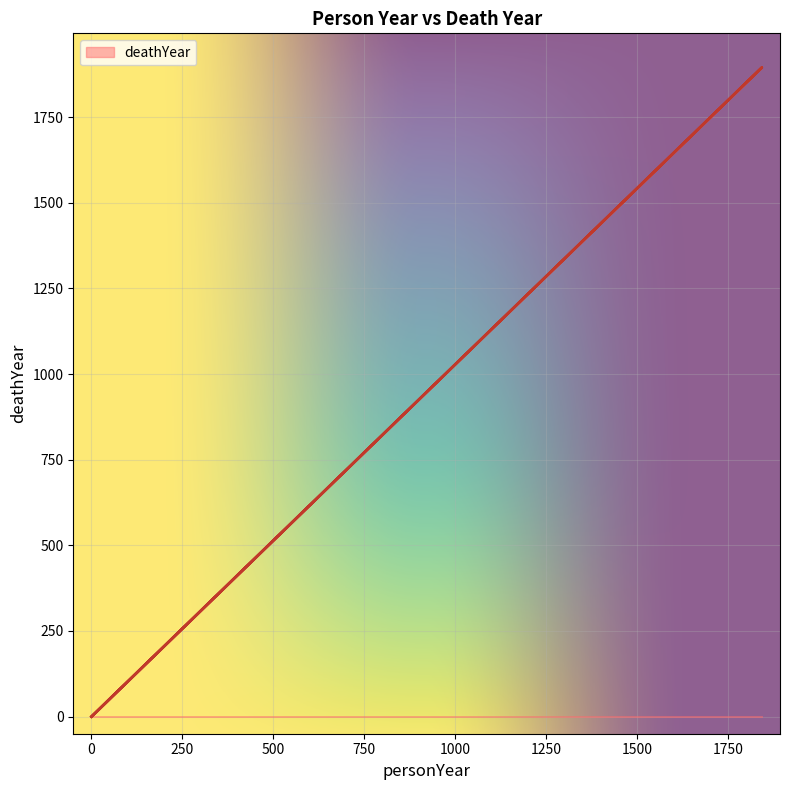

How many lines are shown in the chart?

1